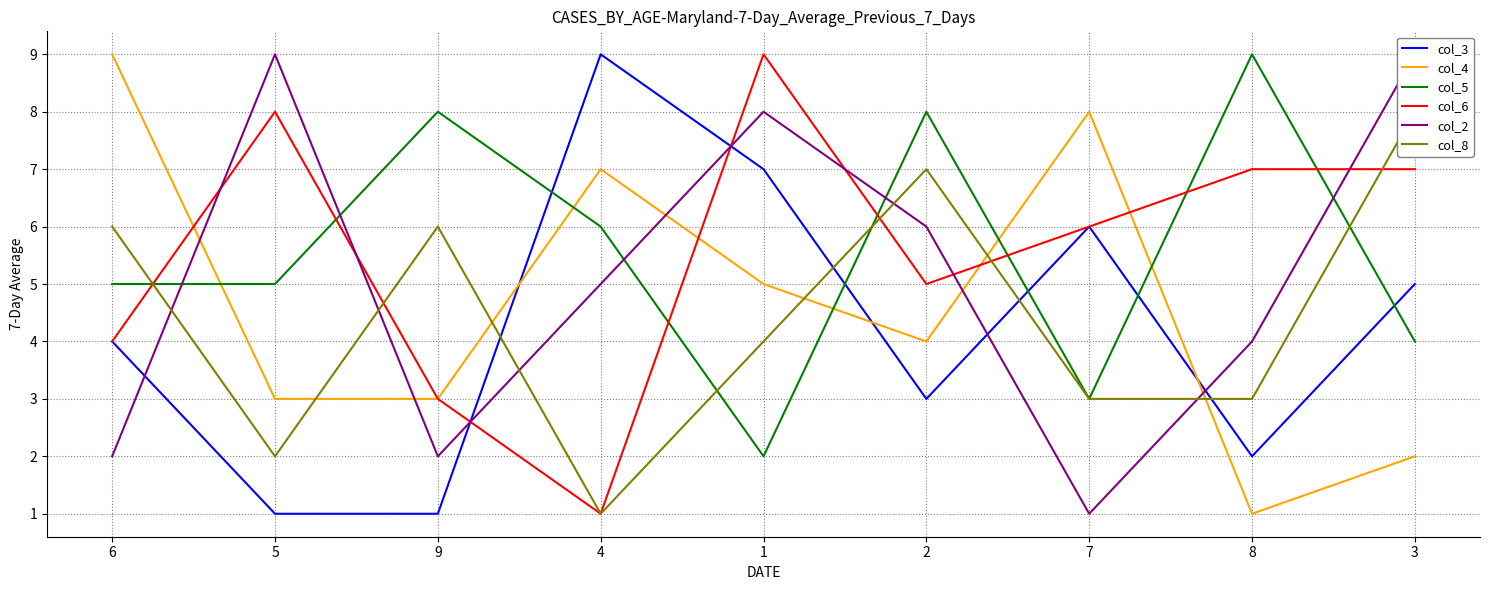

What is the total value across all series at 4?

29